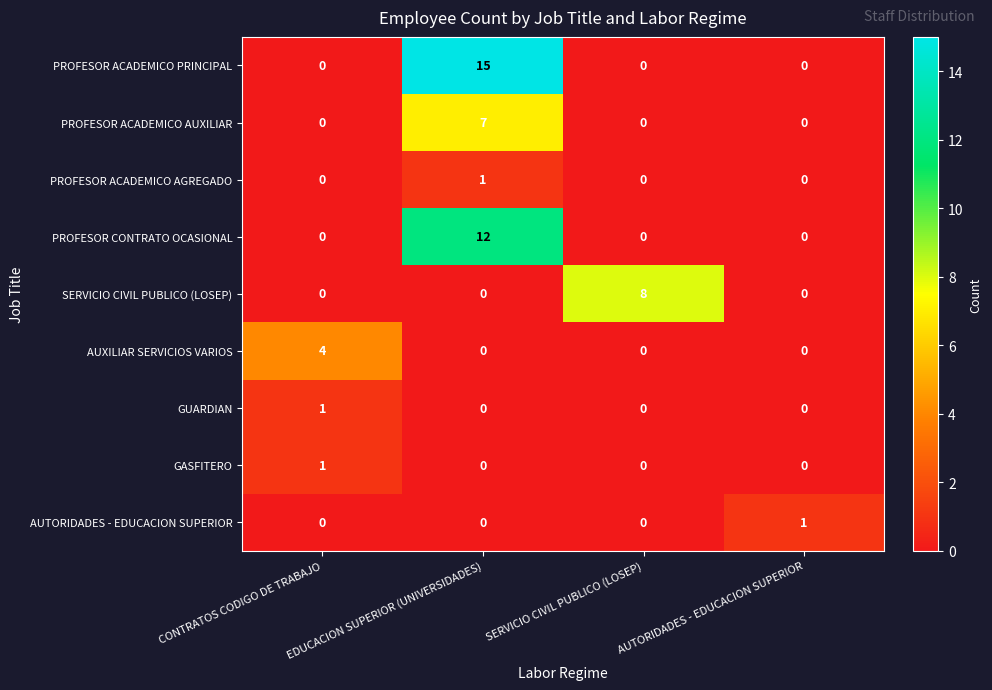

At which category does the chart reach its peak across all series?

EDUCACION SUPERIOR (UNIVERSIDADES)